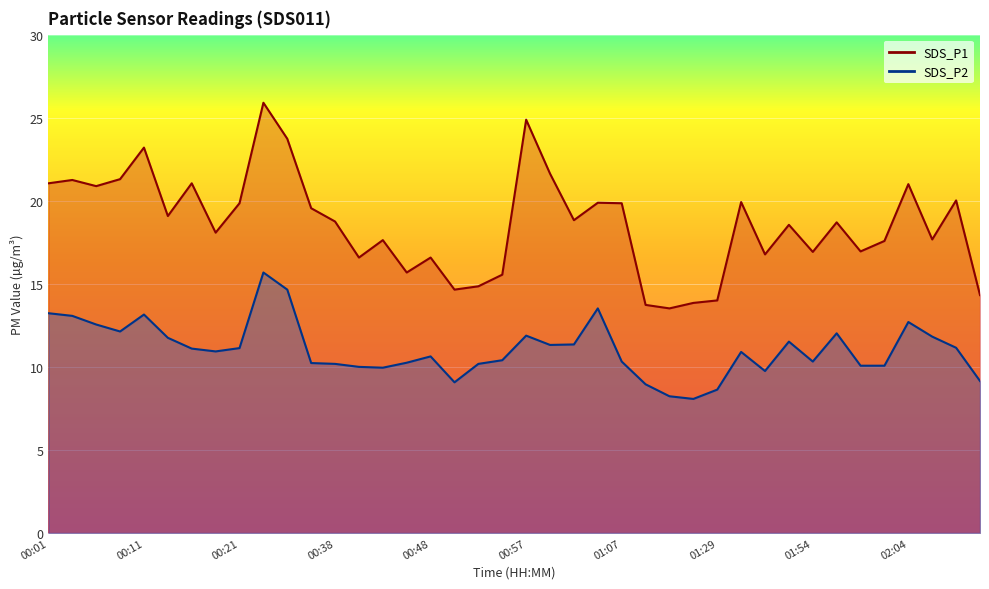

Reading right to left, what are all the values shown in this chart?

SDS_P1: 02:11=14.3	02:09=20.0	02:06=17.7	02:04=21.0	02:01=17.6	01:59=16.9	01:56=18.7	01:54=16.9	01:52=18.6	01:49=16.8	01:41=19.9	01:29=14.0	01:18=13.8	01:15=13.5	01:10=13.7	01:07=19.9	01:05=19.9	01:02=18.8	01:00=21.6	00:57=24.9	00:55=15.6	00:52=14.8	00:50=14.7	00:48=16.6	00:45=15.7	00:43=17.6	00:40=16.6	00:38=18.8	00:35=19.6	00:26=23.7	00:23=25.9	00:21=19.9	00:18=18.1	00:16=21.1	00:13=19.1	00:11=23.2	00:08=21.3	00:06=20.9	00:04=21.2	00:01=21.1
SDS_P2: 02:11=9.2	02:09=11.2	02:06=11.8	02:04=12.7	02:01=10.1	01:59=10.1	01:56=12.0	01:54=10.3	01:52=11.5	01:49=9.8	01:41=10.9	01:29=8.6	01:18=8.1	01:15=8.2	01:10=8.9	01:07=10.3	01:05=13.5	01:02=11.3	01:00=11.3	00:57=11.9	00:55=10.4	00:52=10.2	00:50=9.1	00:48=10.6	00:45=10.2	00:43=9.9	00:40=10.0	00:38=10.2	00:35=10.2	00:26=14.7	00:23=15.7	00:21=11.1	00:18=10.9	00:16=11.1	00:13=11.8	00:11=13.2	00:08=12.1	00:06=12.6	00:04=13.1	00:01=13.2